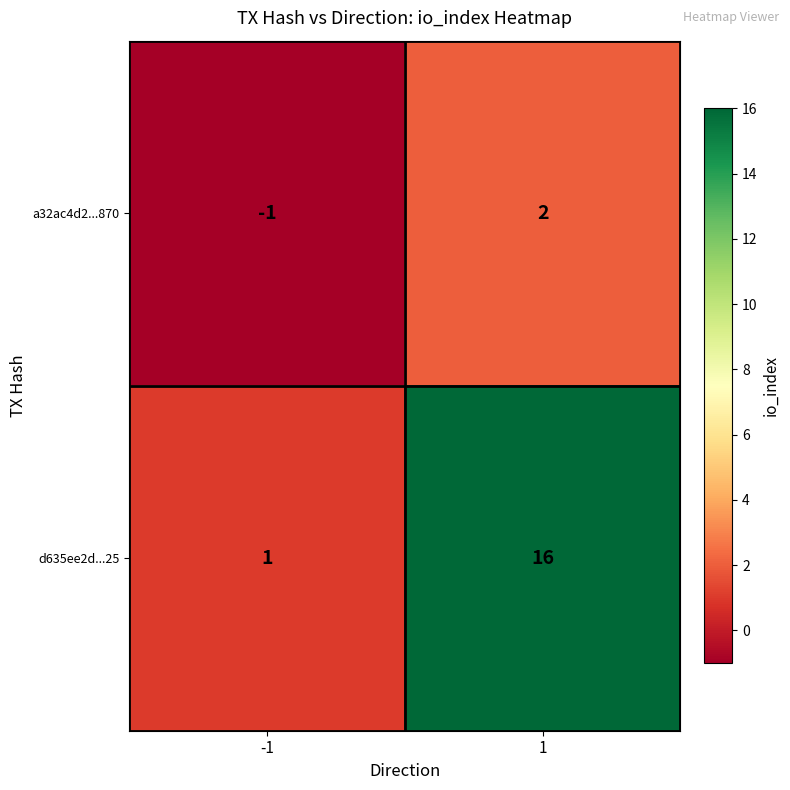

What is the difference between the maximum and minimum values in the a32ac4d2...870 series?

3